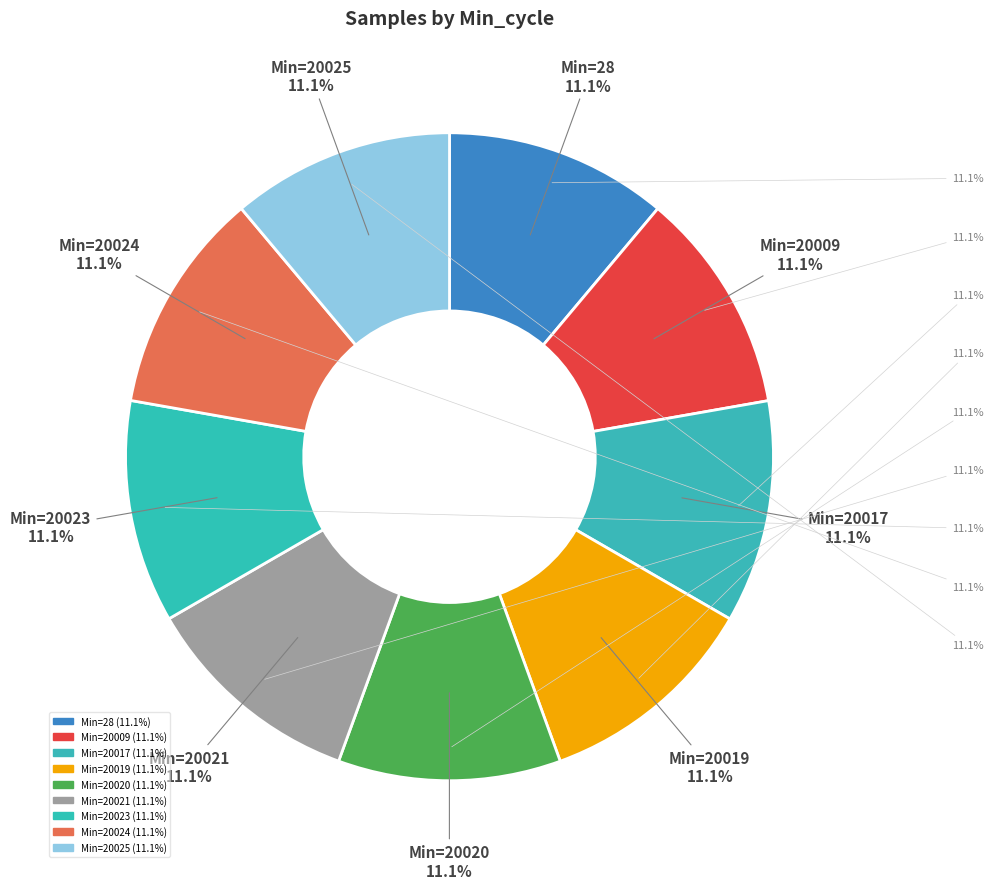

What percentage is NOT represented by 20021?

88.9%